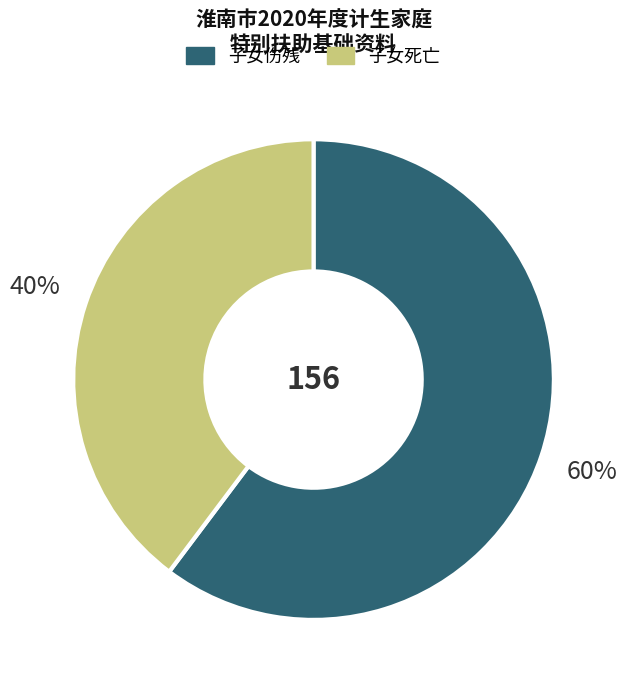

The 子女死亡 slice represents 49% of the pie. True or false?

False